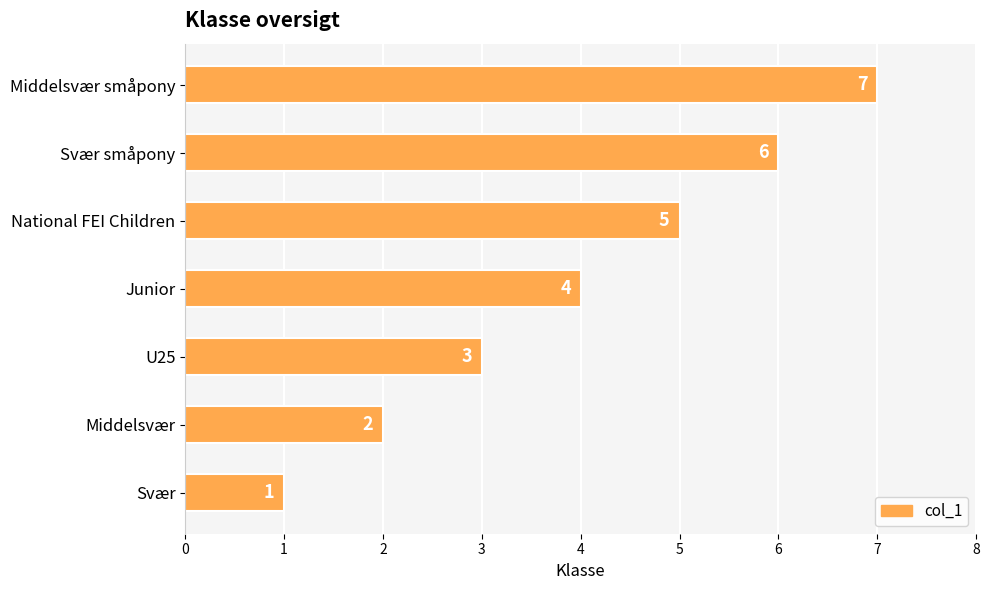

Are the bars horizontal?

Yes